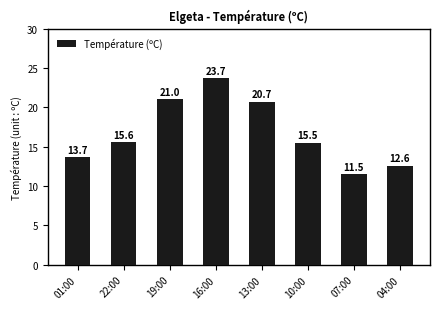

Where is the data nearest to the value 17?

22:00